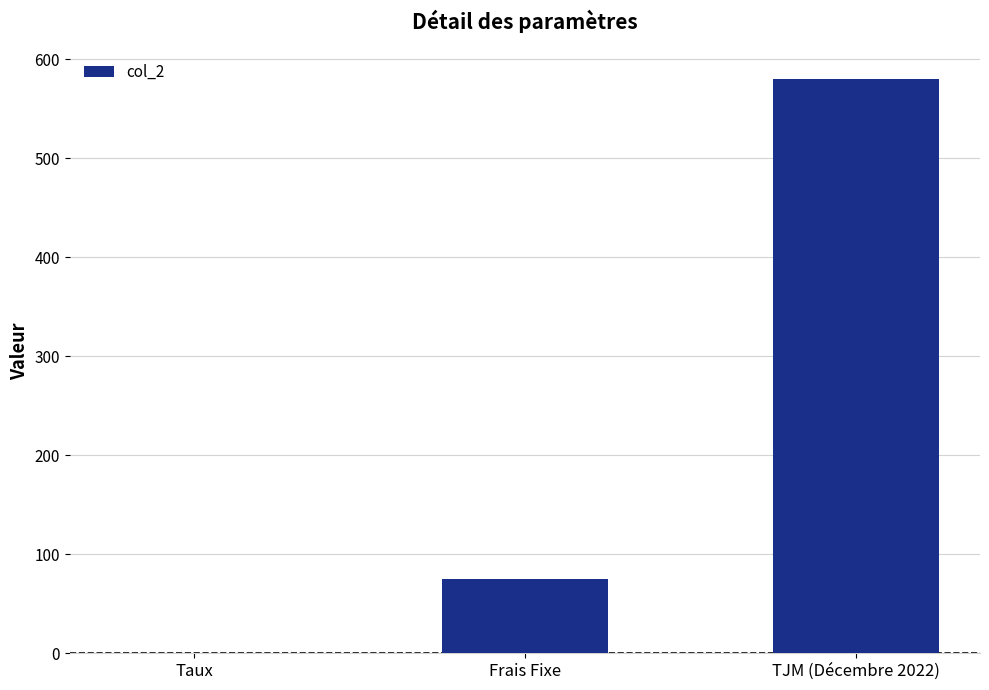

The chart shows a value of 874.8 at TJM (Décembre 2022). True or false?

False